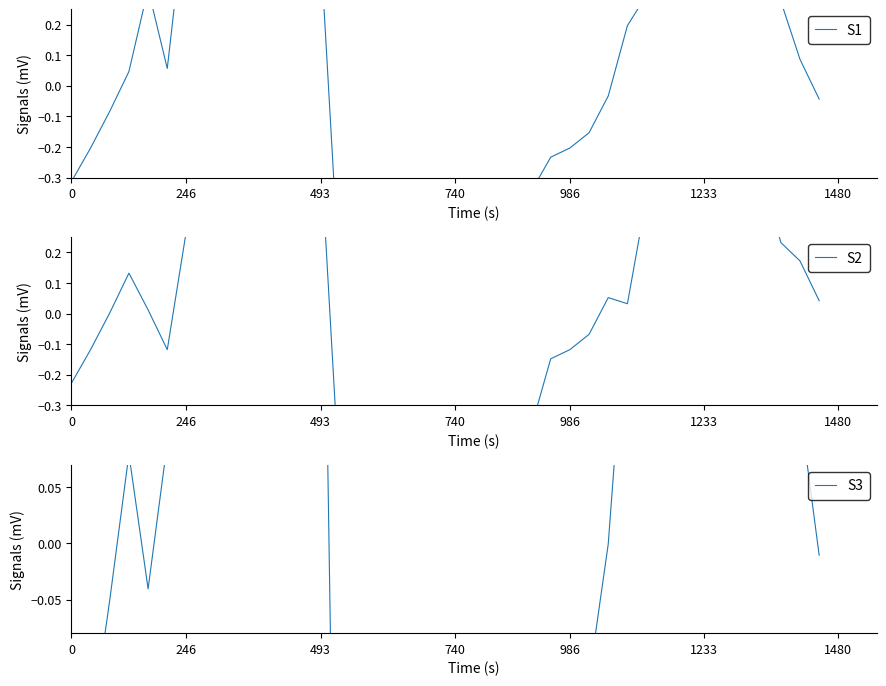

True or false: S3 has more than 0 points higher than both neighbors.

True